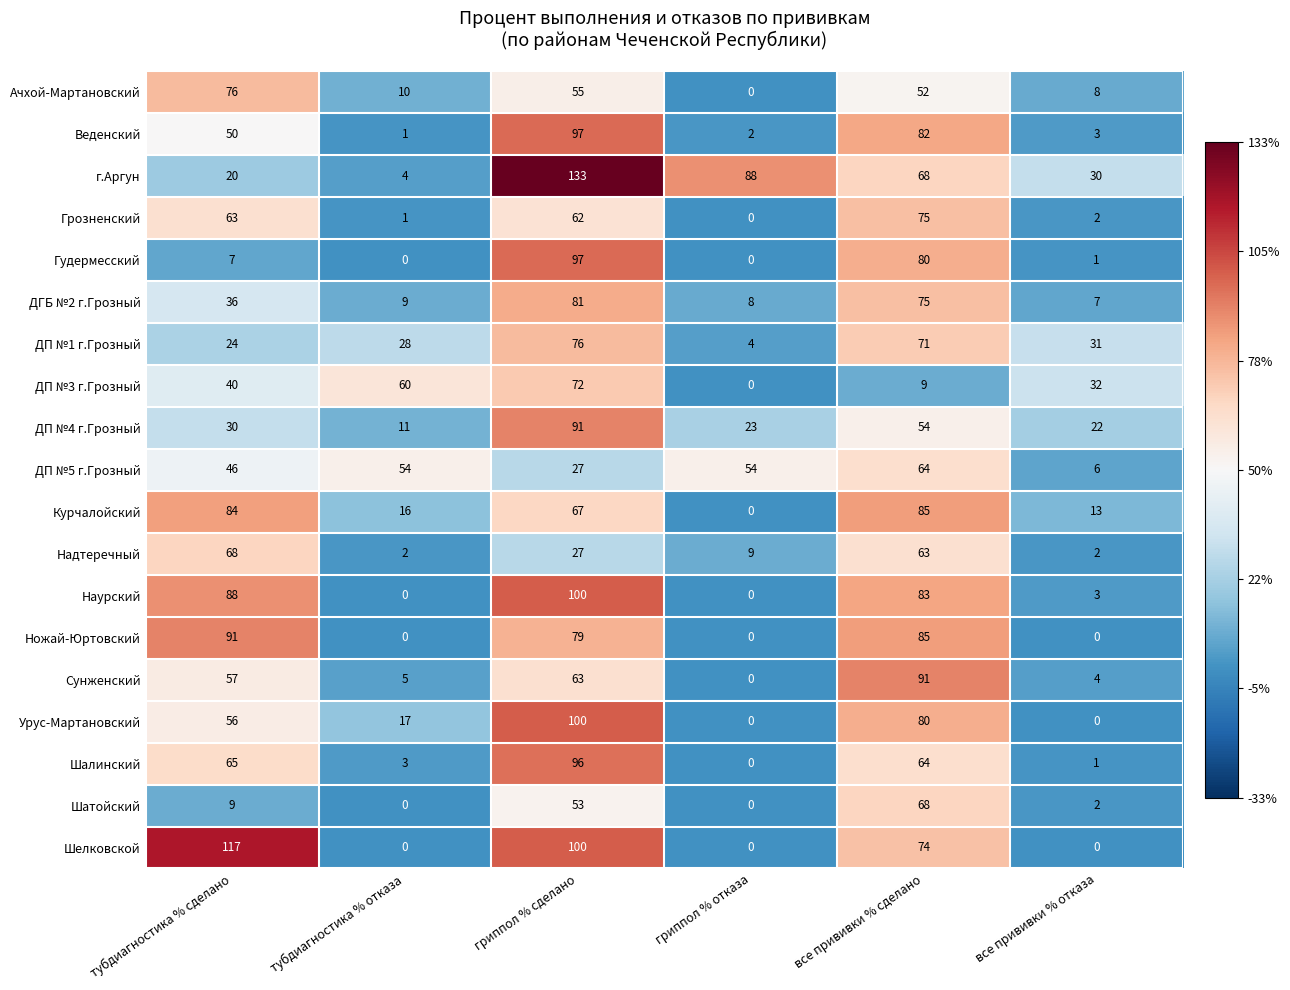

Rank the categories by Веденский value from lowest to highest.

тубдиагностика % отказа, гриппол % отказа, все прививки % отказа, тубдиагностика % сделано, все прививки % сделано, гриппол % сделано